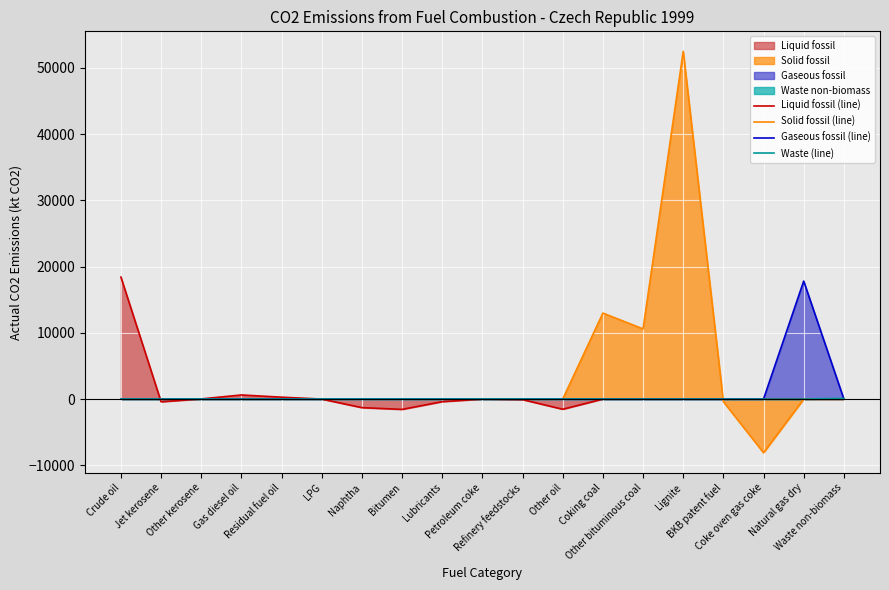

Reading left to right, list all the values displayed in this chart.

Liquid fossil (line): 18418.3	-408.6	21.5	616.1	282.4	-3.0	-1296.9	-1560.2	-394.8	0.0	-85.0	-1539.0	0.0	0.0	0.0	0.0	0.0	0.0	0.0
Solid fossil (line): 0.0	0.0	0.0	0.0	0.0	0.0	0.0	0.0	0.0	0.0	0.0	0.0	12985.2	10592.5	52503.9	-390.6	-8106.4	0.0	0.0
Gaseous fossil (line): 0.0	0.0	0.0	0.0	0.0	0.0	0.0	0.0	0.0	0.0	0.0	0.0	0.0	0.0	0.0	0.0	0.0	17815.5	0.0
Waste (line): 0.0	0.0	0.0	0.0	0.0	0.0	0.0	0.0	0.0	0.0	0.0	0.0	0.0	0.0	0.0	0.0	0.0	0.0	98.5